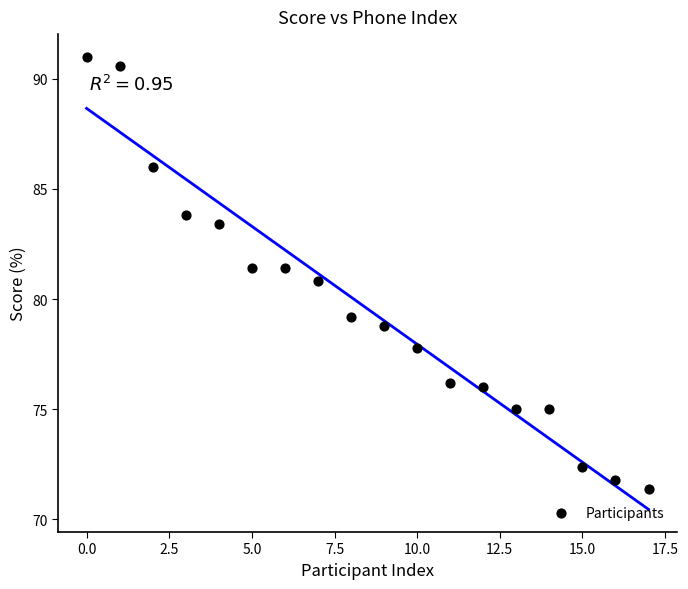

What is the range of Y values (max minus min)?

19.6